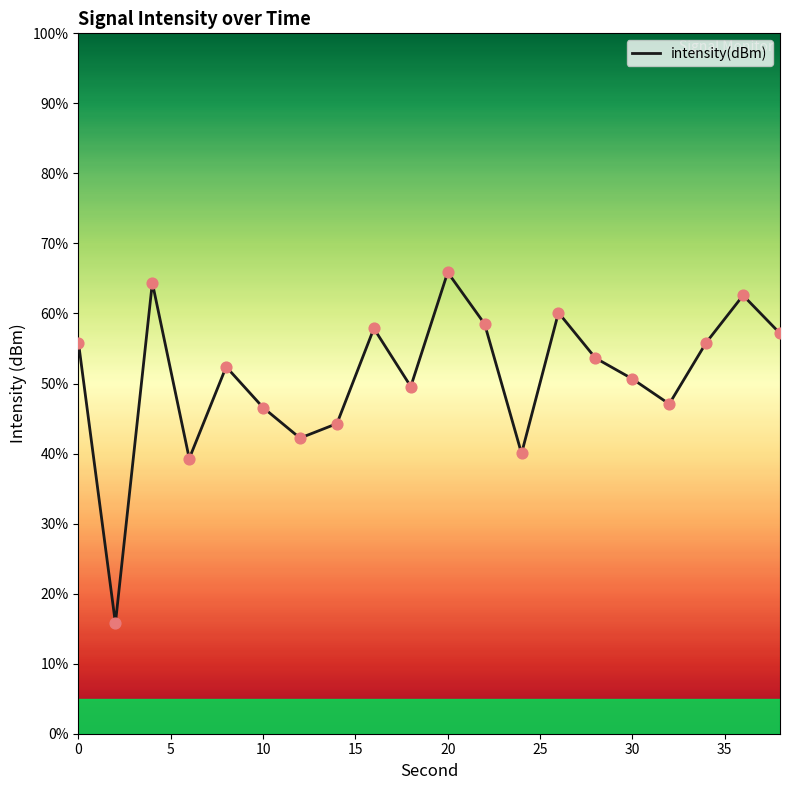

What is the difference between the maximum and minimum values?

50.1